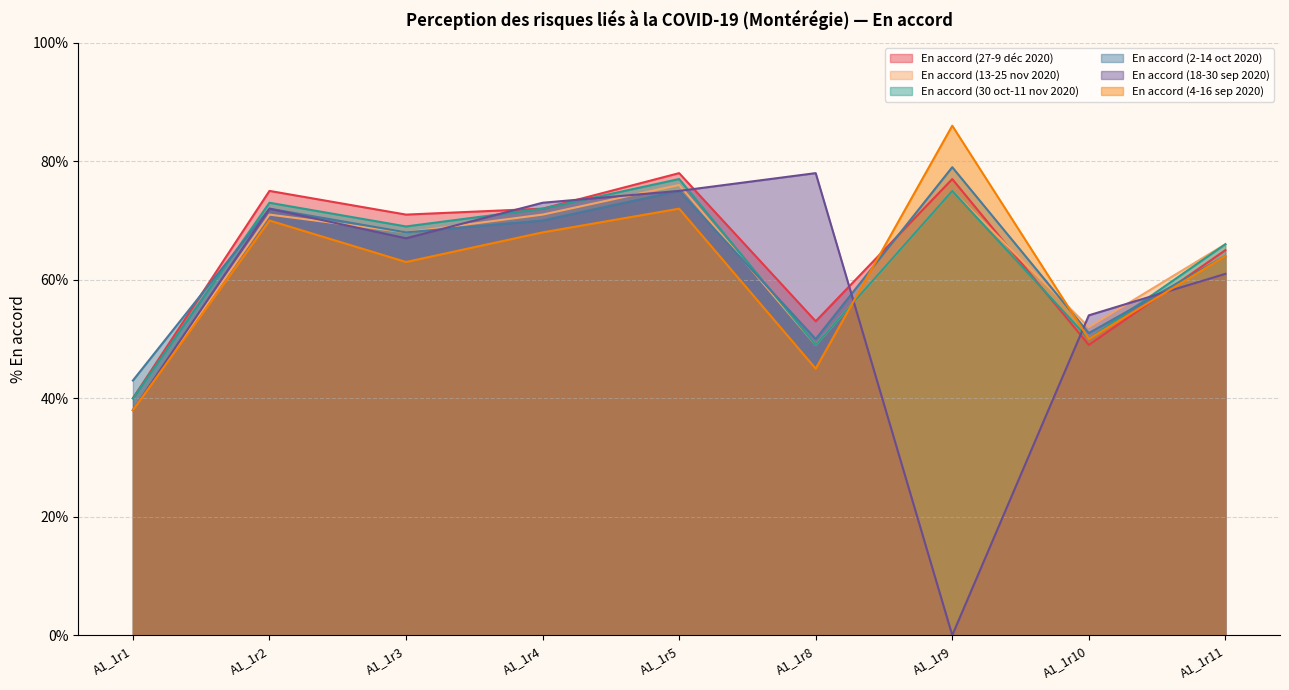

True or false: En accord (18-30 sep 2020) has more than 0 interior local peaks.

True